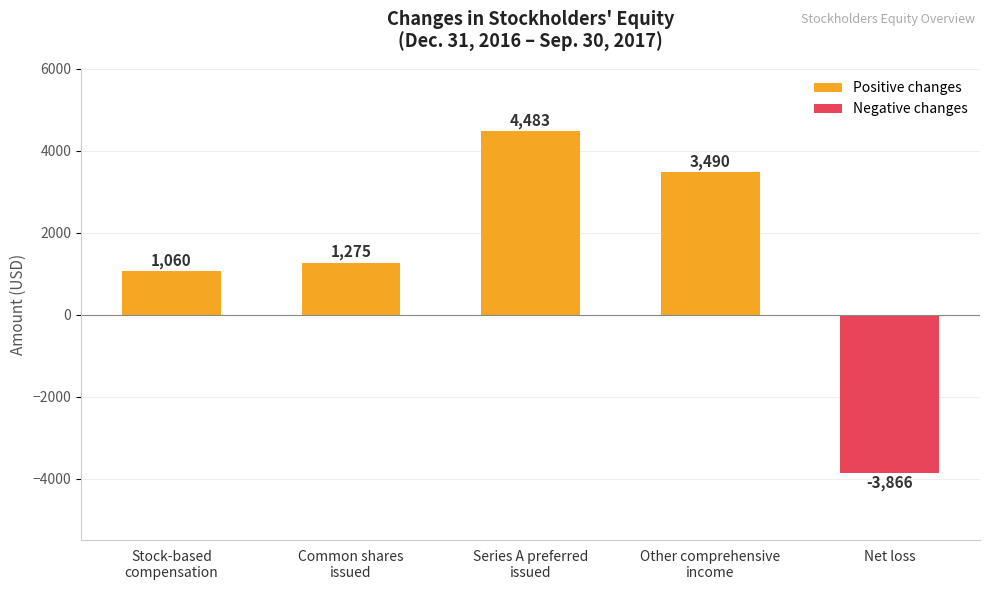

List the labels in order of value, smallest first.

Net loss, Stock-based
compensation, Common shares
issued, Other comprehensive
income, Series A preferred
issued